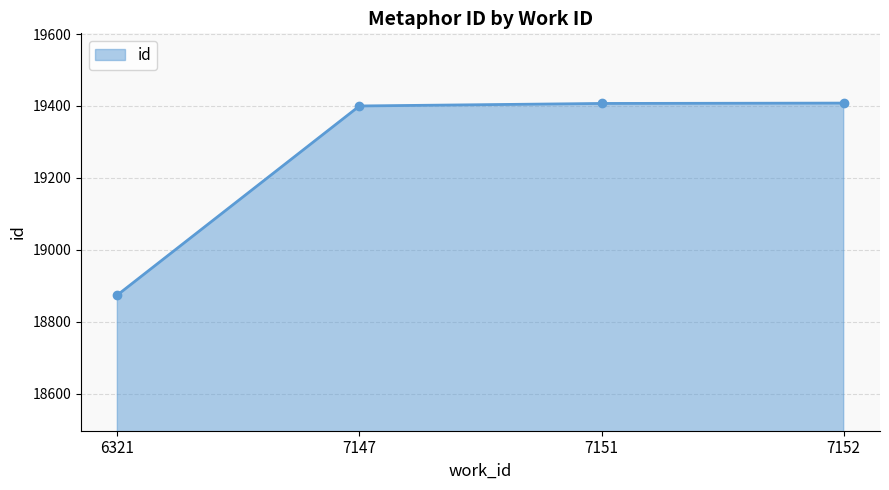

What is the average value?

19272